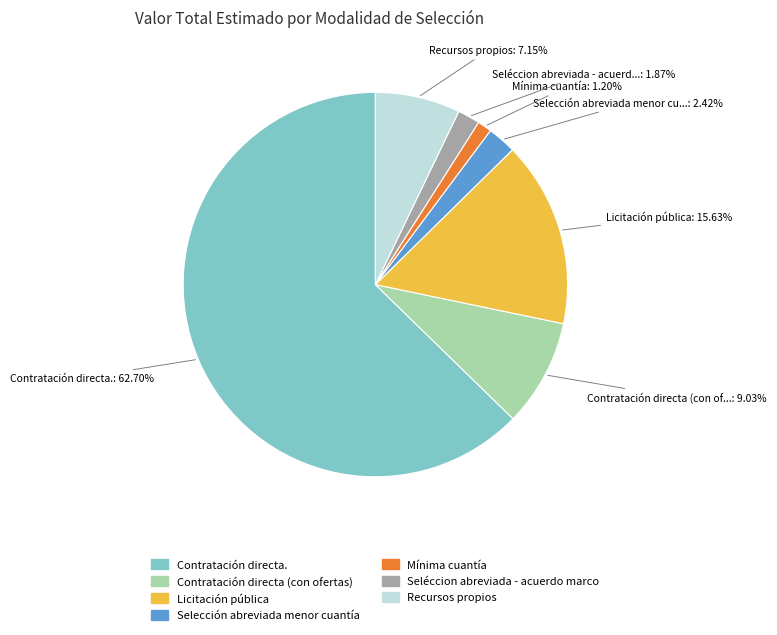

Is the sum of Selección abreviada menor cuantía and Recursos propios greater than half?

No